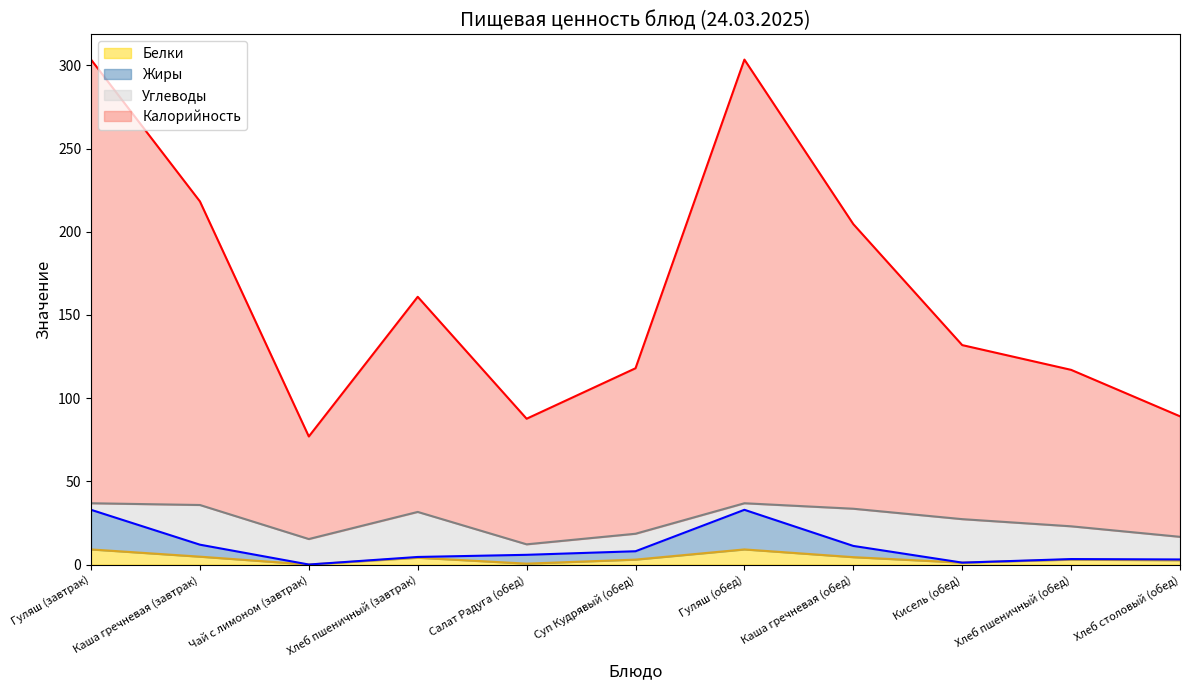

What is the difference between the maximum and minimum values in the Калорийность series?

226.4